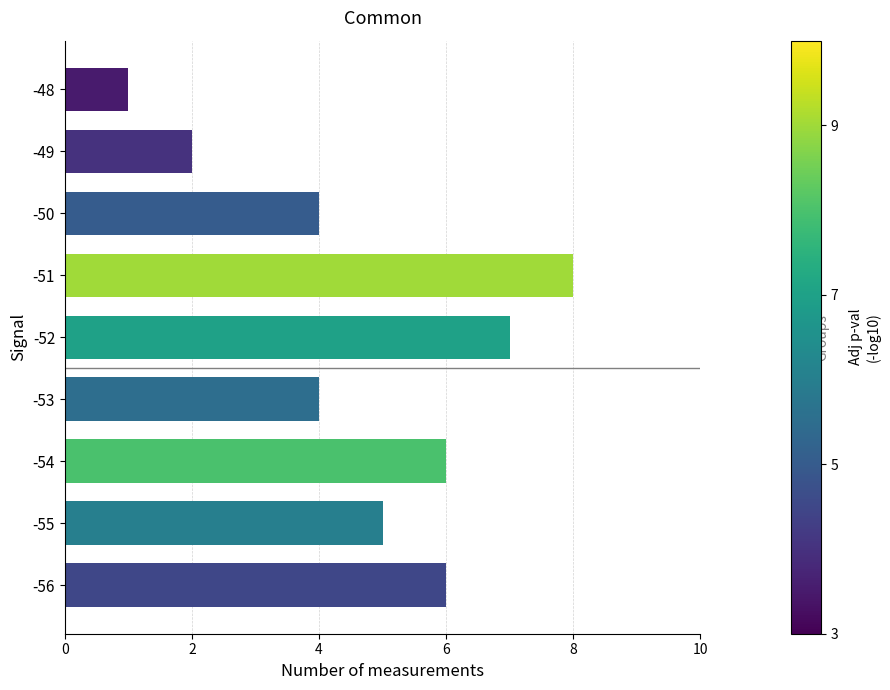

How many values are below 5?

4